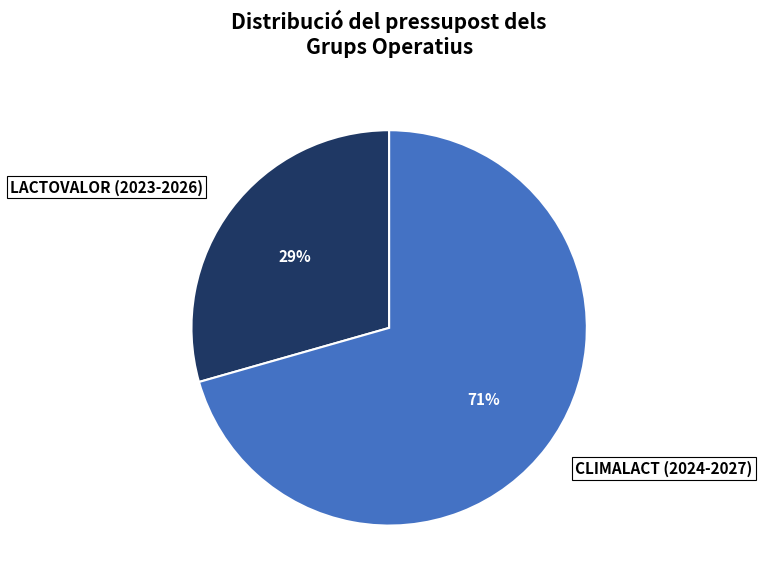

To the nearest percent, what is the combined percentage of LACTOVALOR (2023-2026) and CLIMALACT (2024-2027)?

100%